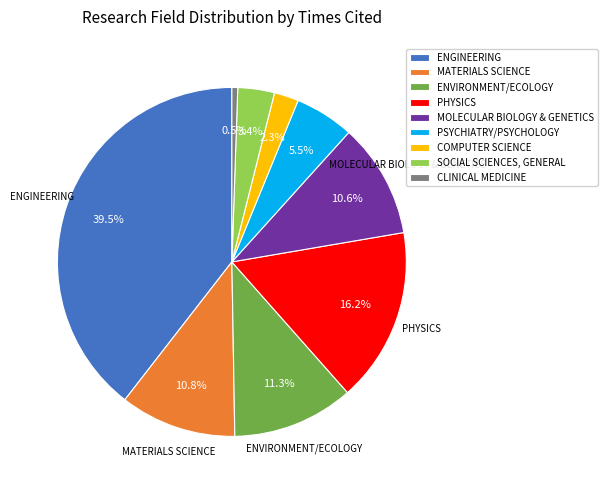

Do SOCIAL SCIENCES, GENERAL and MATERIALS SCIENCE together represent more than half of the pie?

No